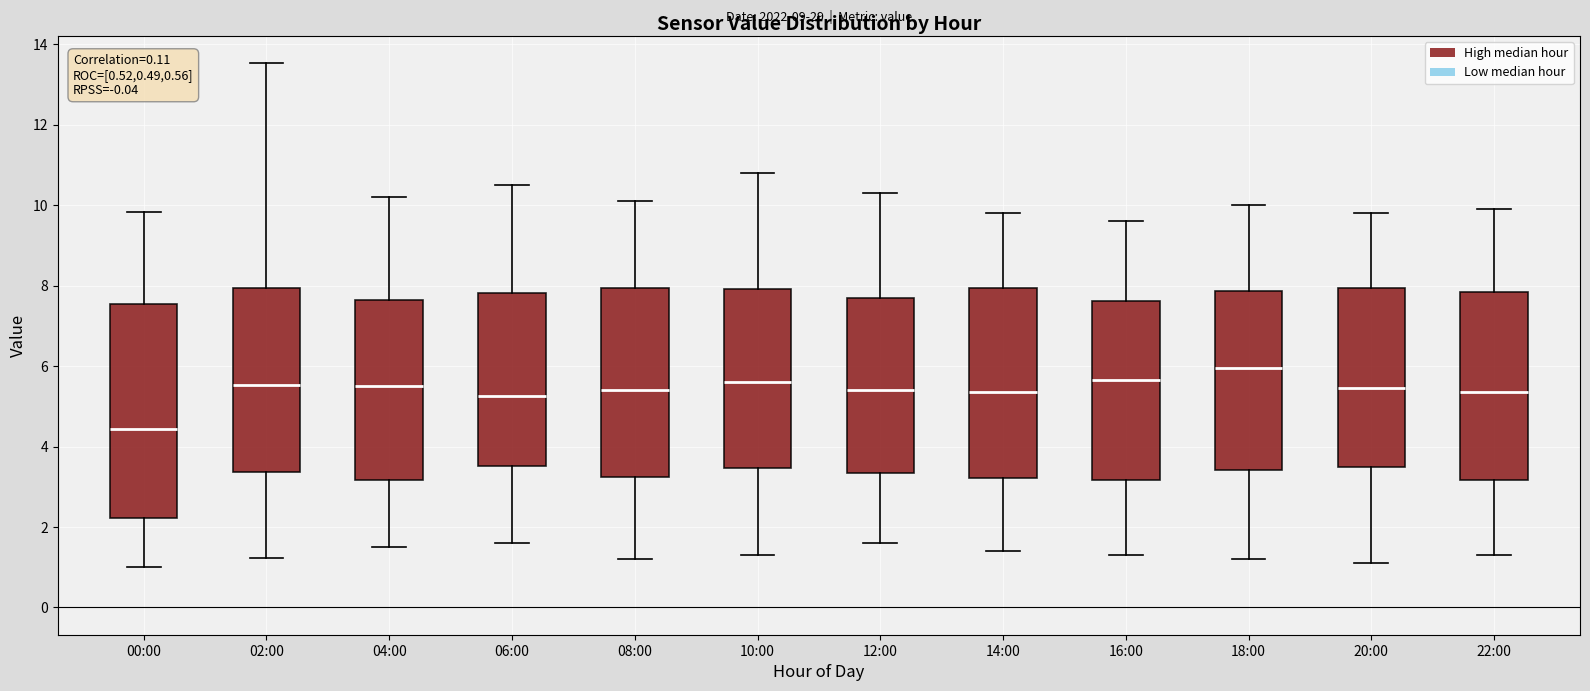

Reading left to right, read every box against the y-axis: the position of its median line, the range the box covers, and the ends of its whiskers. The values are not printed on the chart, so give them approximately, as read against the axis.

00:00: median 4.4, box 2.2 to 7.6, whiskers 1.0 to 9.8
02:00: median 5.6, box 3.4 to 8.0, whiskers 1.2 to 13.6
04:00: median 5.6, box 3.2 to 7.6, whiskers 1.6 to 10.2
06:00: median 5.2, box 3.6 to 7.8, whiskers 1.6 to 10.6
08:00: median 5.4, box 3.2 to 8.0, whiskers 1.2 to 10.2
10:00: median 5.6, box 3.4 to 8.0, whiskers 1.4 to 10.8
12:00: median 5.4, box 3.4 to 7.8, whiskers 1.6 to 10.4
14:00: median 5.4, box 3.2 to 8.0, whiskers 1.4 to 9.8
16:00: median 5.6, box 3.2 to 7.6, whiskers 1.4 to 9.6
18:00: median 6.0, box 3.4 to 7.8, whiskers 1.2 to 10.0
20:00: median 5.4, box 3.6 to 8.0, whiskers 1.2 to 9.8
22:00: median 5.4, box 3.2 to 7.8, whiskers 1.4 to 10.0